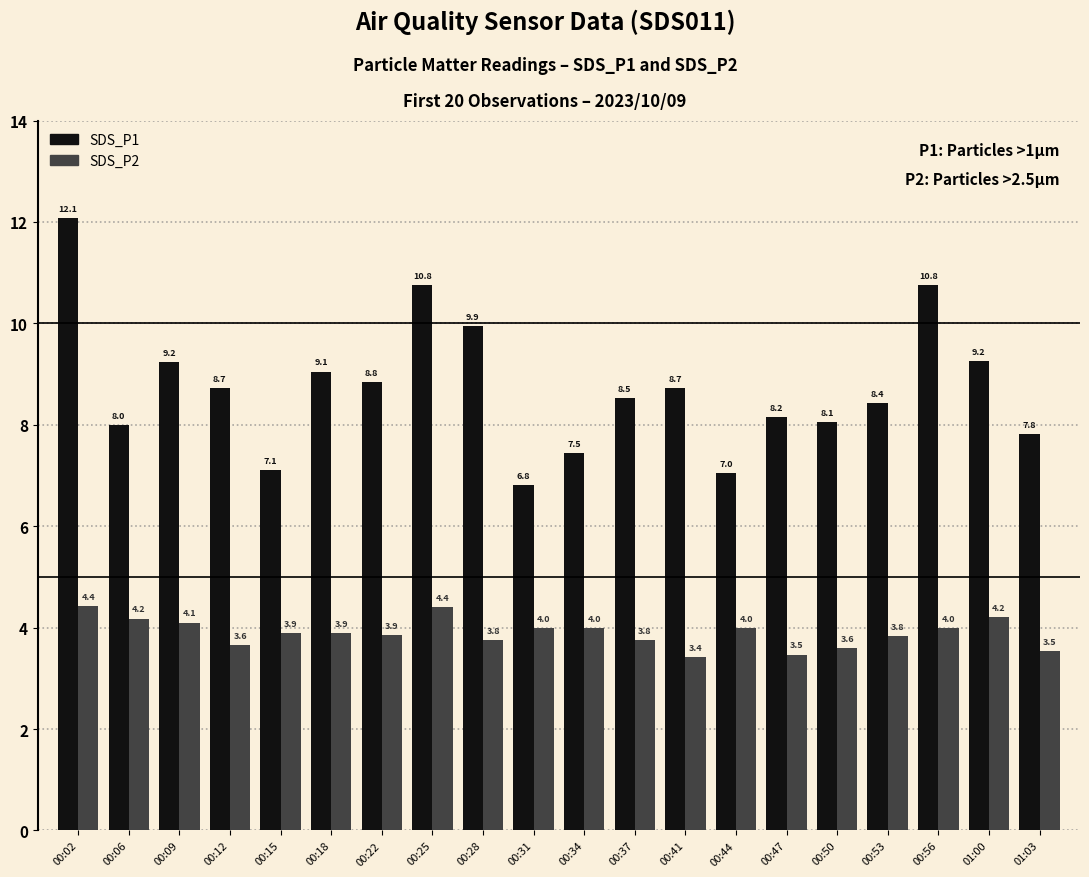

How many distinct data groups are displayed?

2